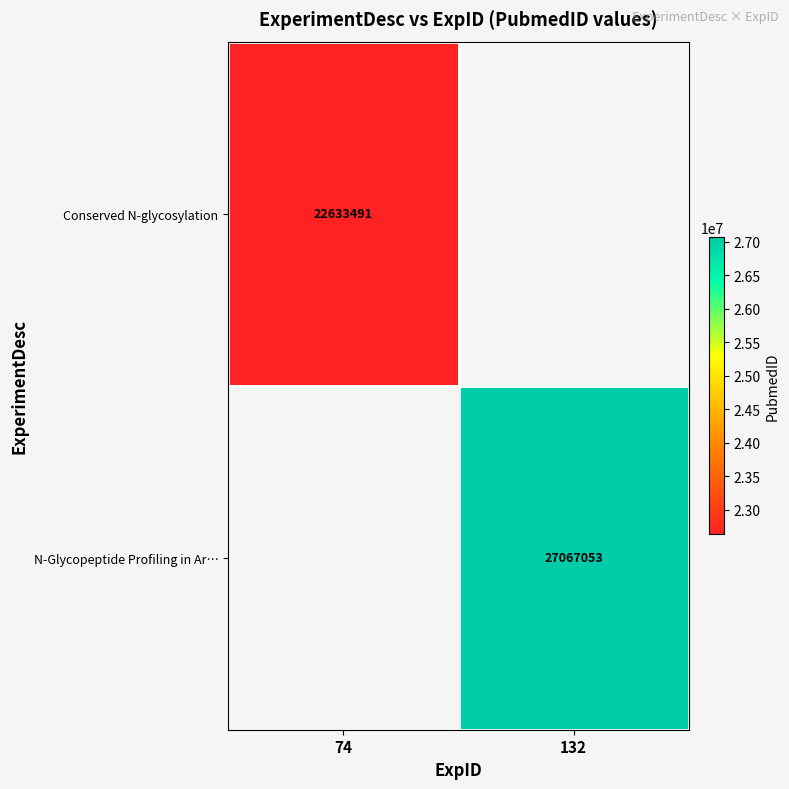

True or false: Conserved N-glycosylation has a value of 35127710 at 74.

False